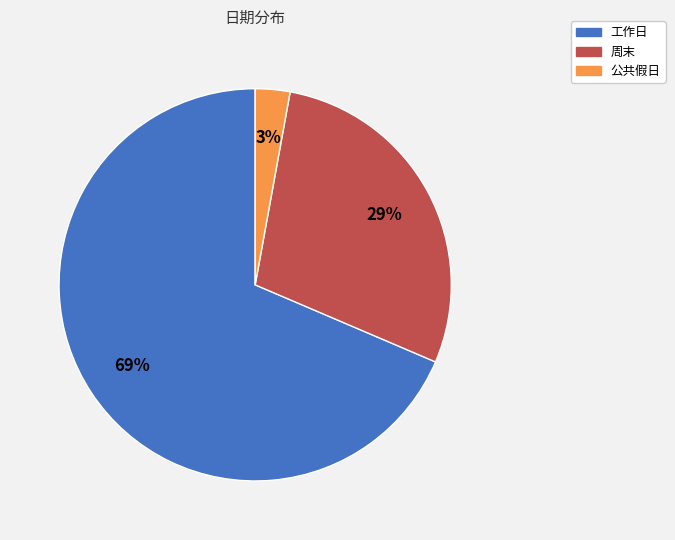

Count the number of slices in the pie.

3